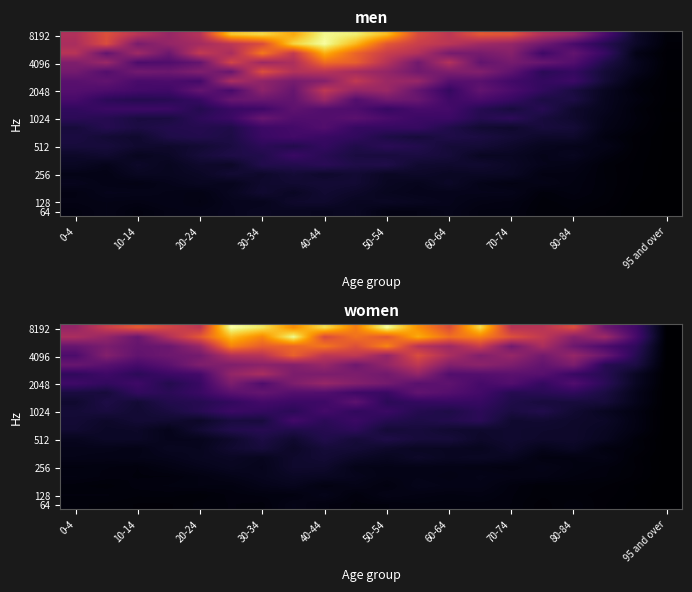

At how many categories does at least one series exceed 35331?

15